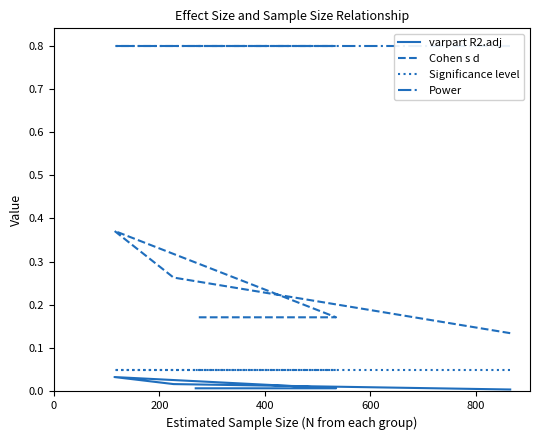

True or false: varpart R2.adj and Power cross at least once.

False